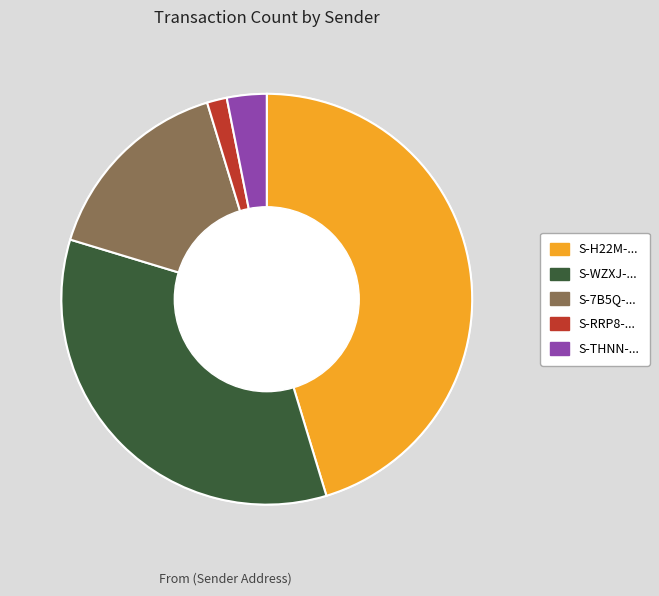

How many slices are in this pie chart?

5